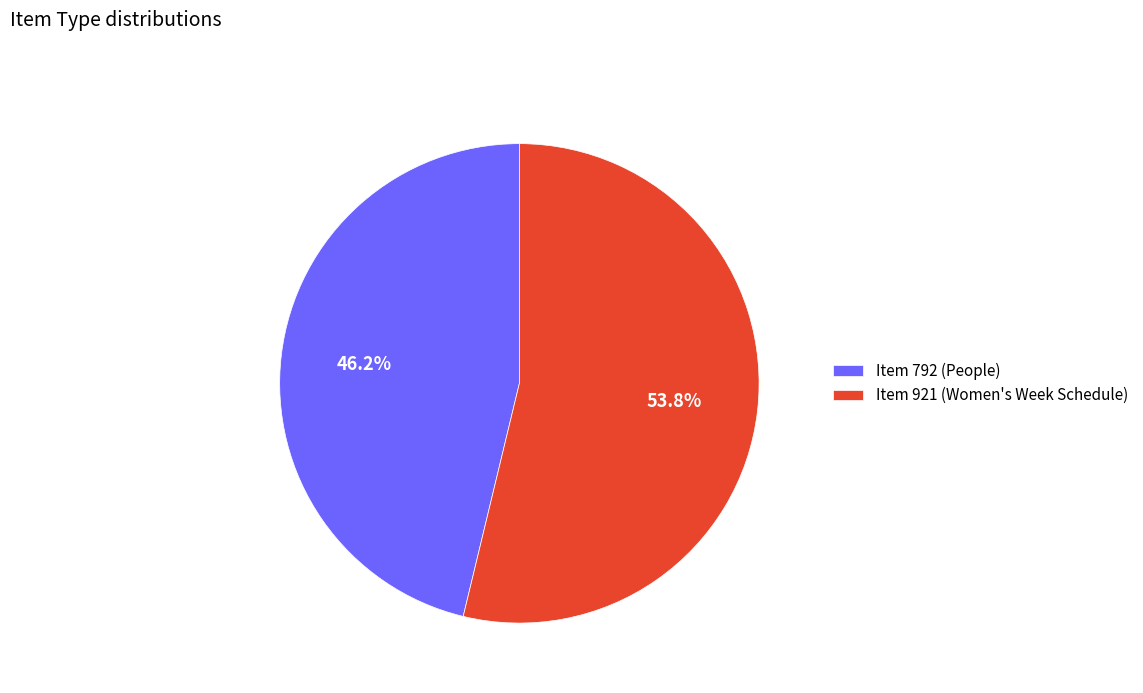

Approximately how many times larger is the value at Item 792 (People) compared to Item 921 (Women's Week Schedule)?

0.9